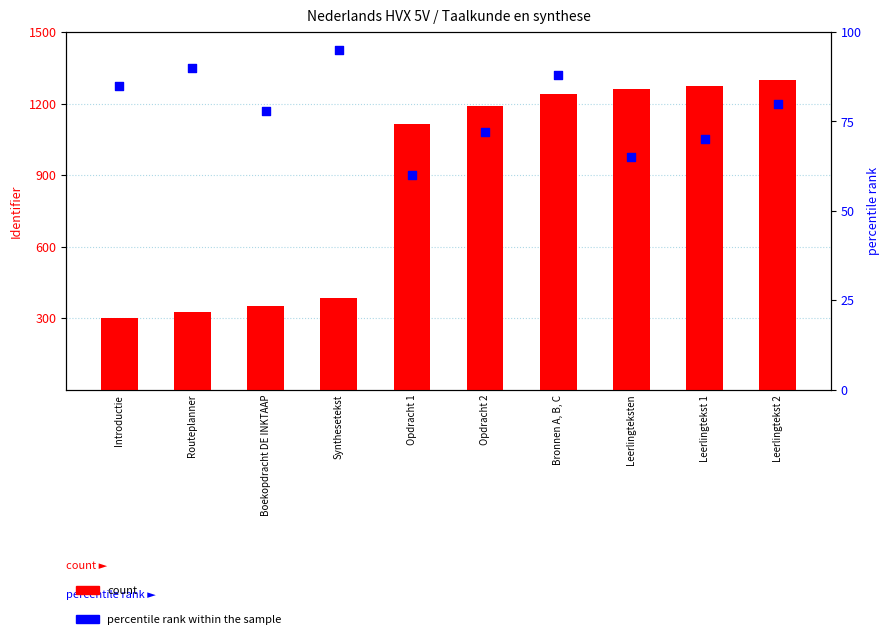

At how many categories does at least one series exceed 182?

10